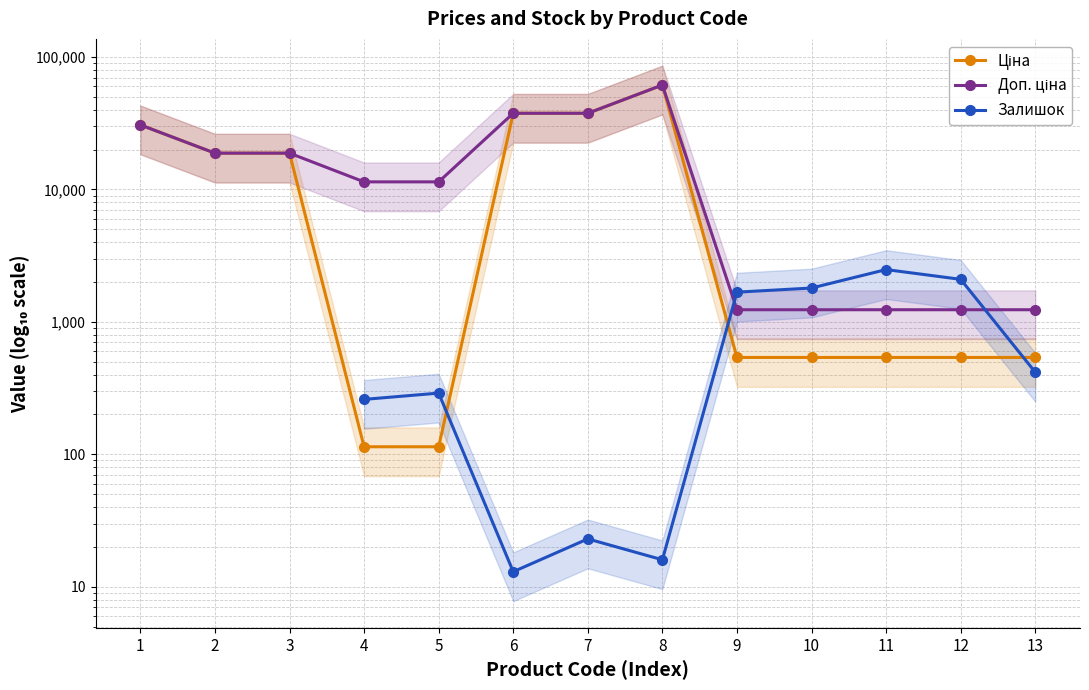

The Доп. ціна series shows 37593.6 at 6. True or false?

True